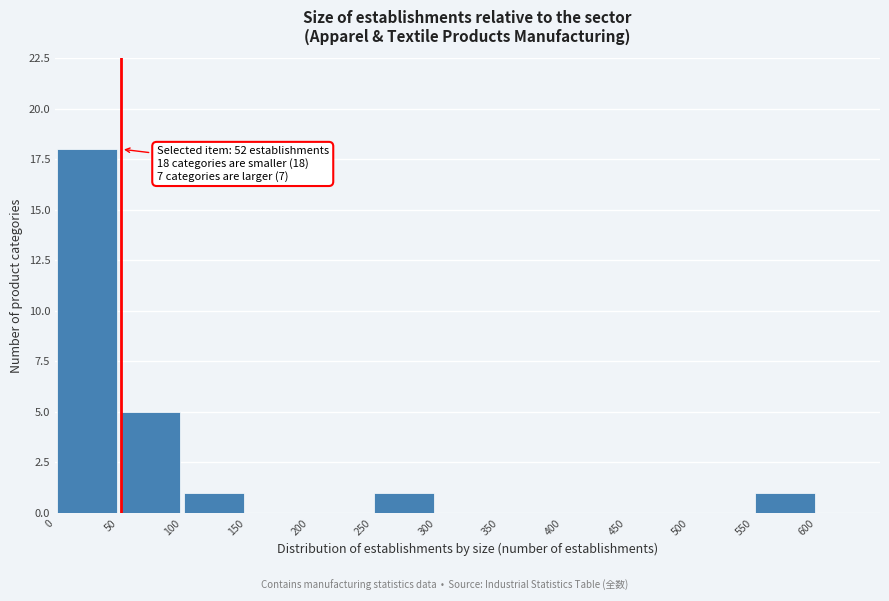

Which range on the x-axis has the tallest bar?

0 to 50